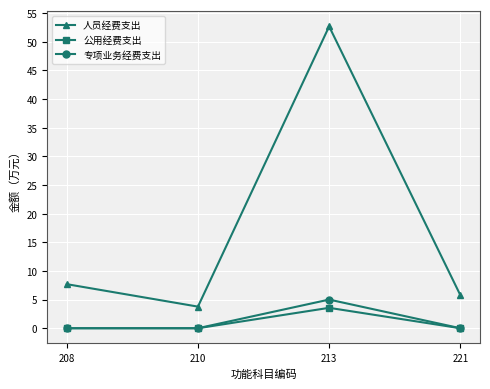

What is the total value across all series at 213?

61.2